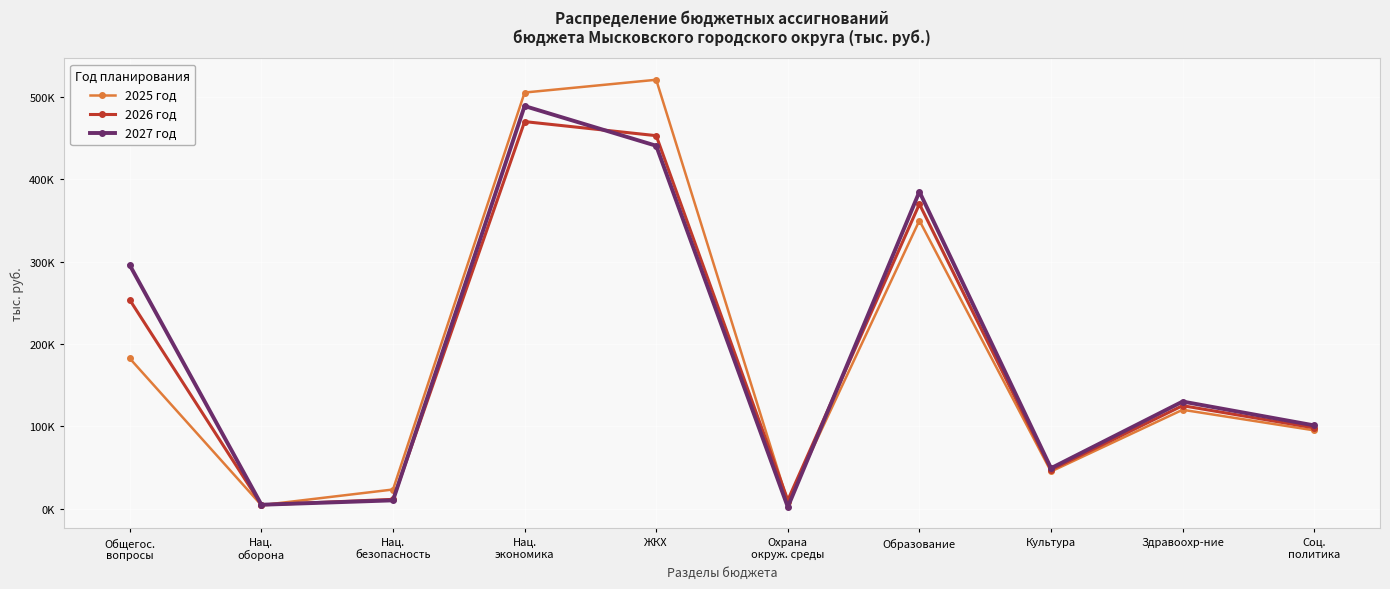

What are all the series names shown in the legend?

2025 год, 2026 год, 2027 год